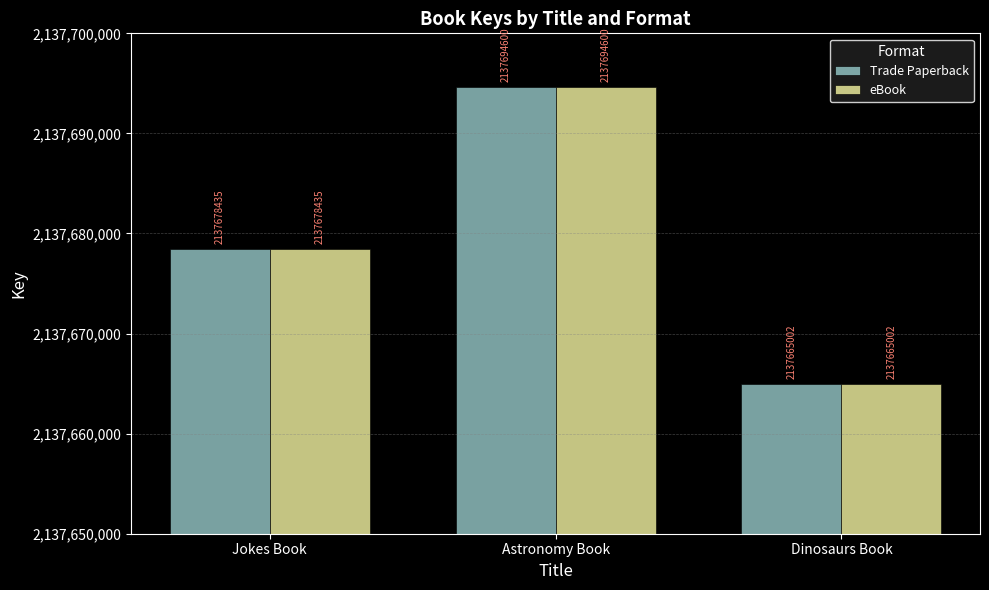

What is the value of the Trade Paperback bar at the 3rd from the left?

2137665002